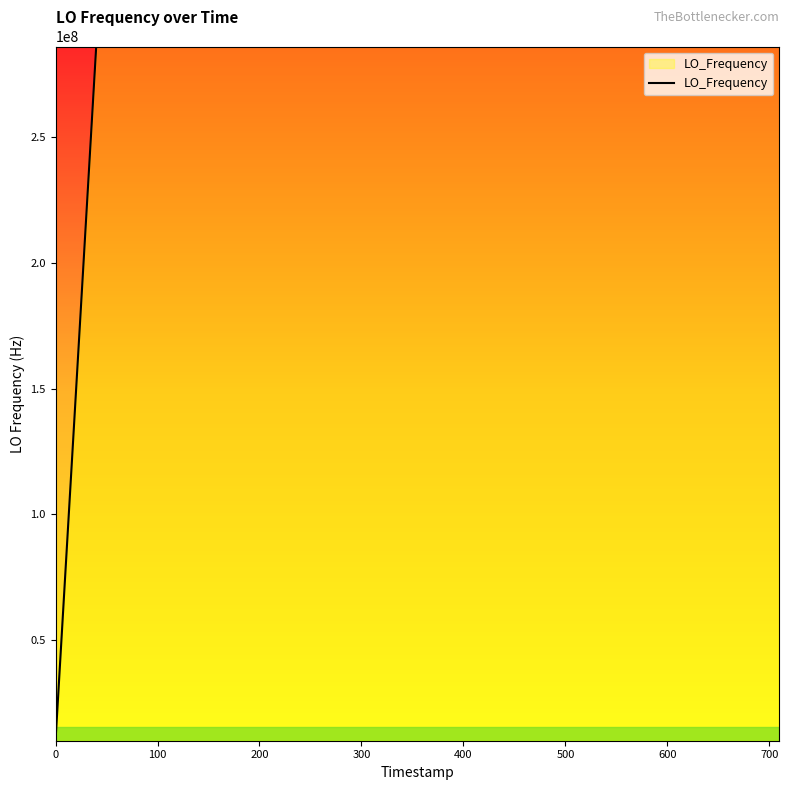

What is the minimum value shown in the chart?

9999987.0